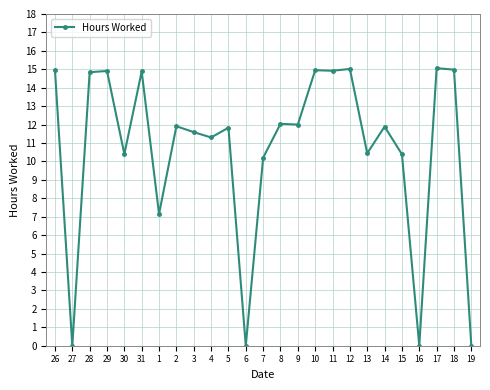

True or false: there are more than 1 points higher than both neighbors.

True